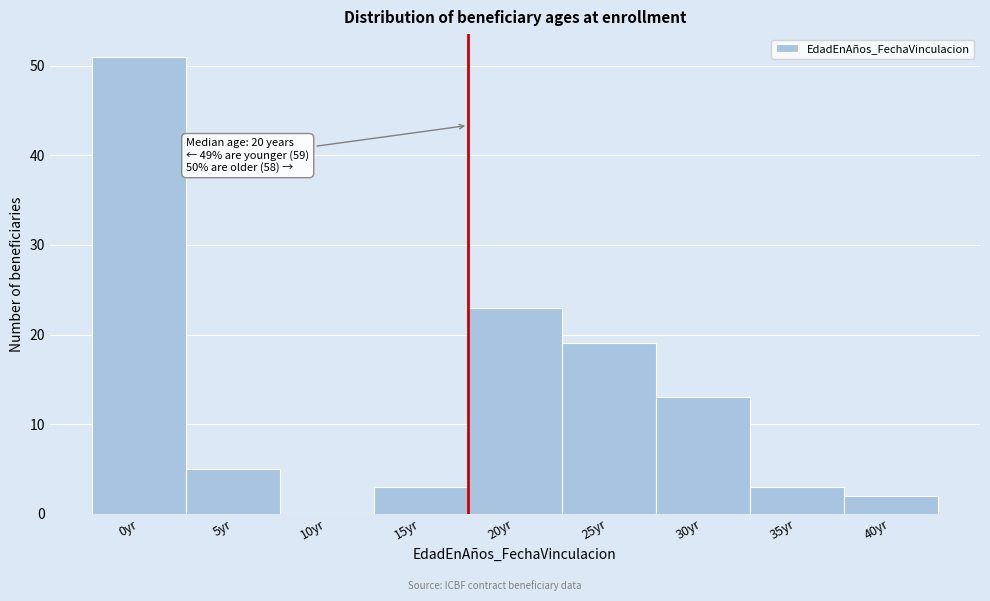

Reading right to left, extract all data points from this chart.

40yr=2	35yr=3	30yr=13	25yr=19	20yr=23	15yr=3	10yr=0	5yr=5	0yr=51